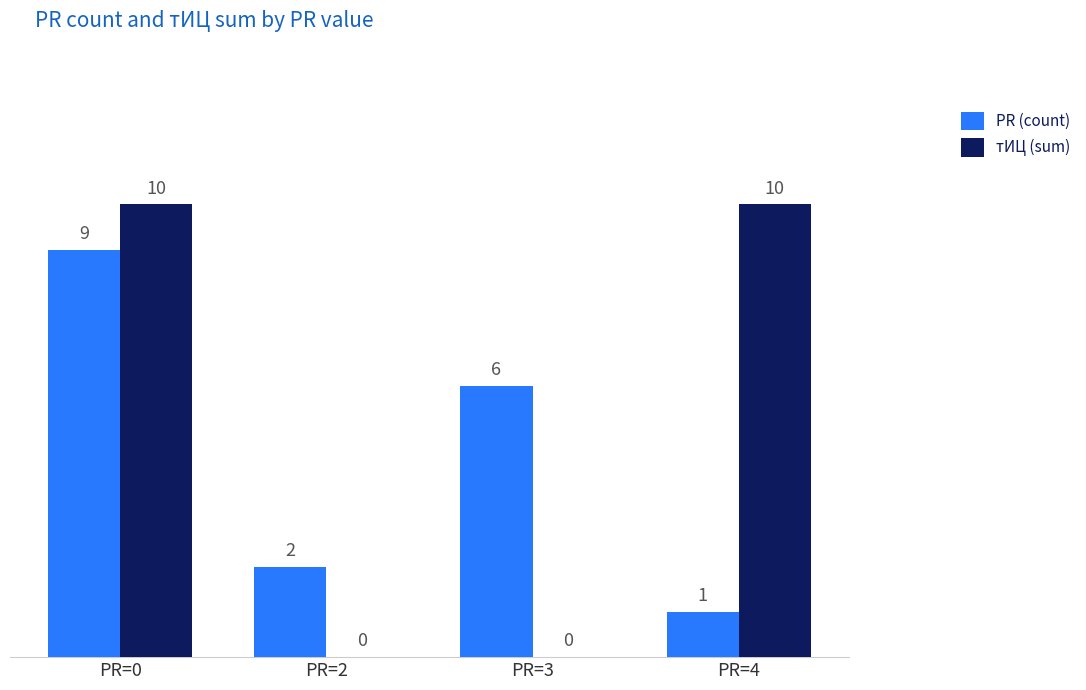

What is the maximum value for тИЦ (sum)?

10